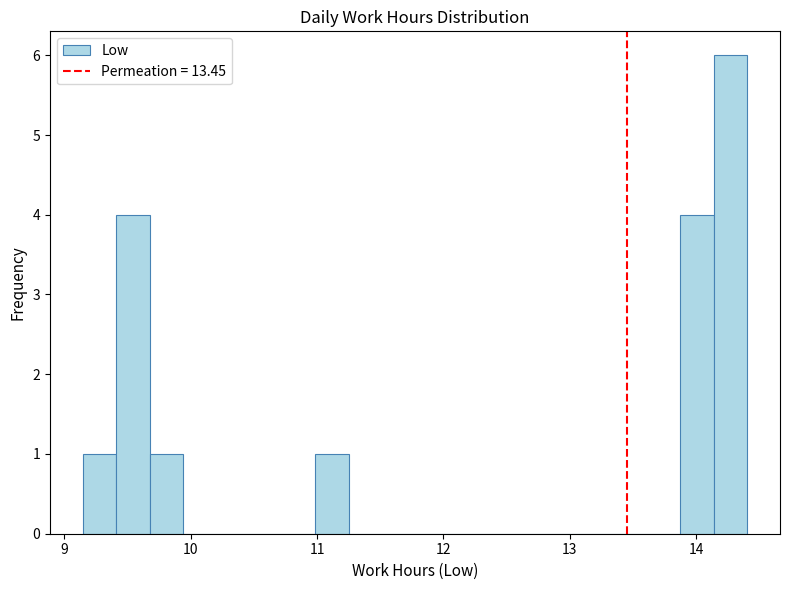

Around what value on the x-axis is the tallest bar? Give the approximate position of its centre, as read against the axis.

14.3